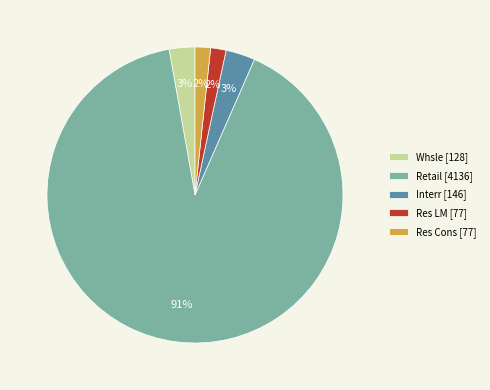

The Whsle slice represents 3% of the pie. True or false?

True